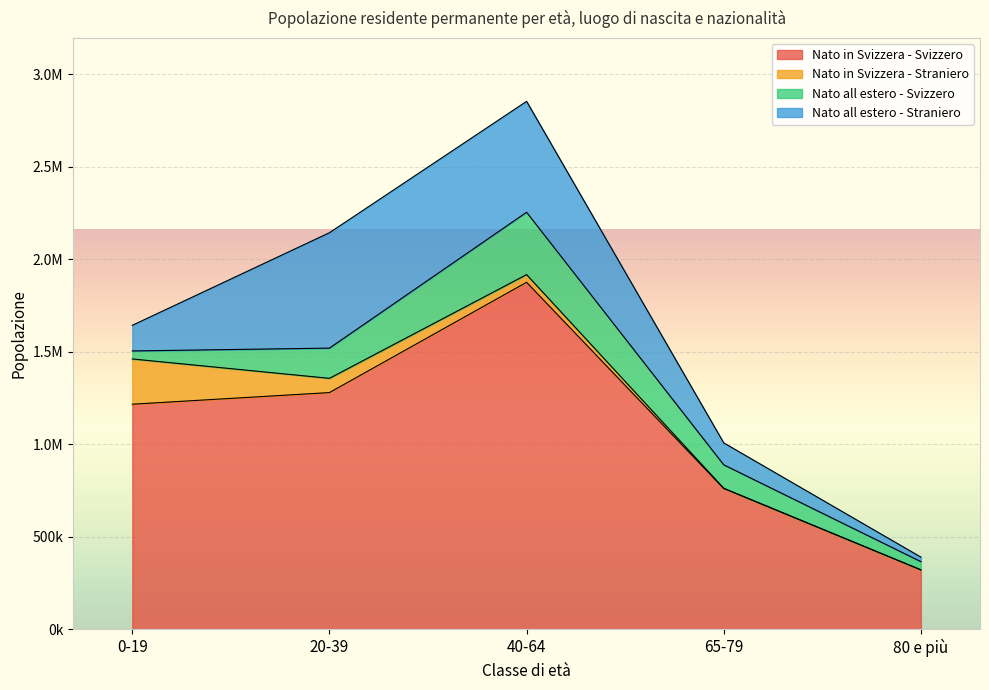

Does the chart display data point markers on the line(s)?

No